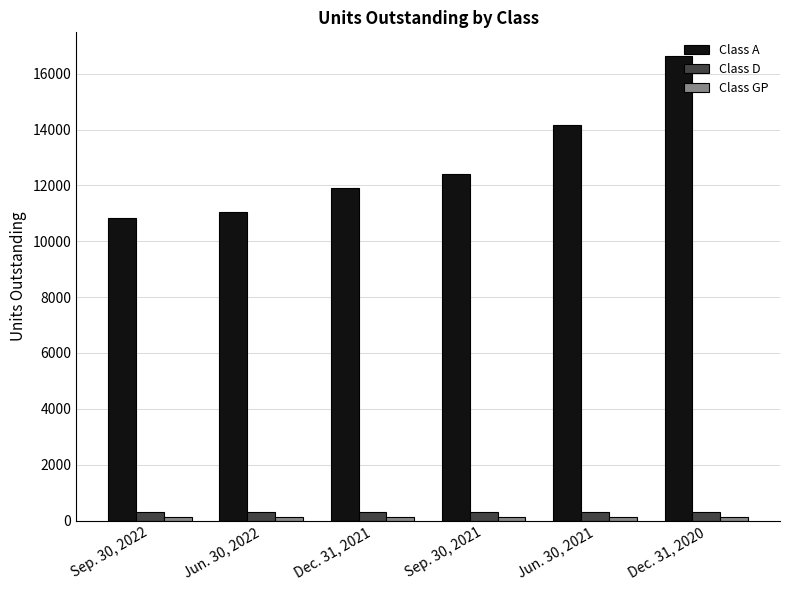

How many bars are there in total?

18